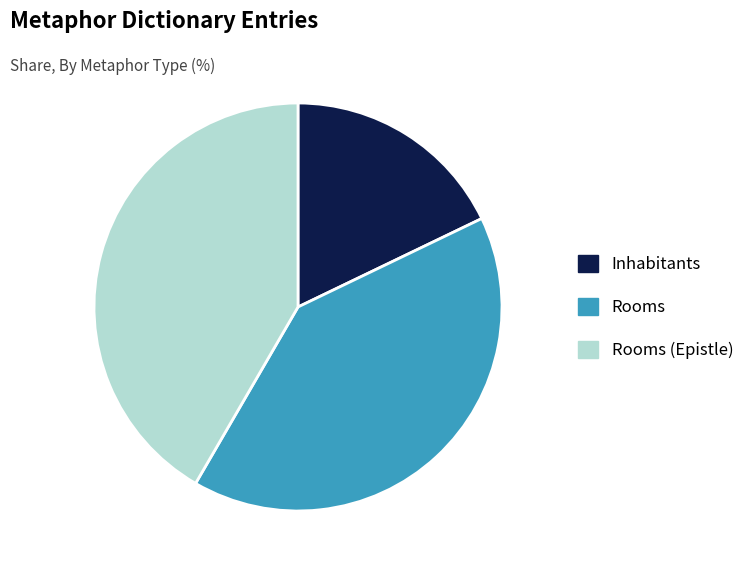

Count the number of slices in the pie.

3